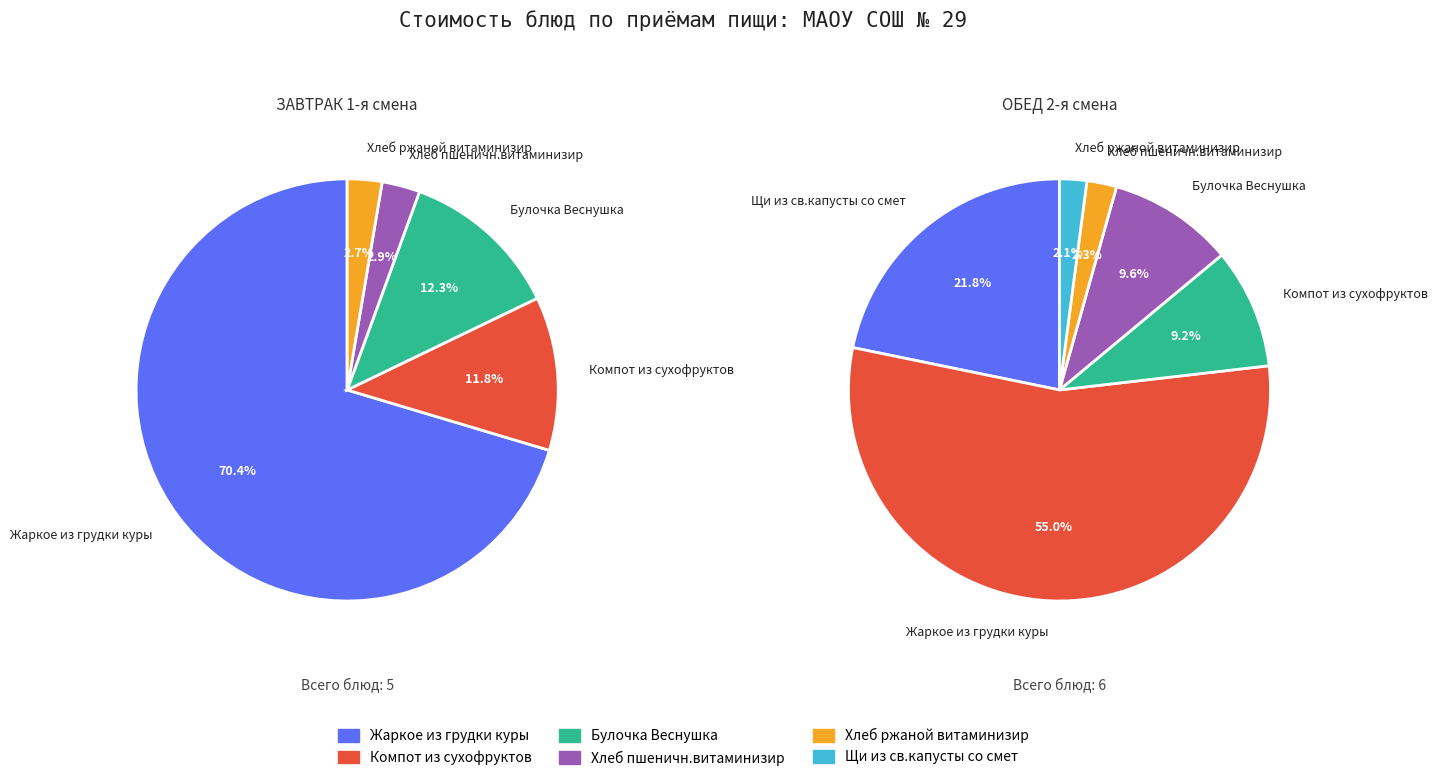

To the nearest percent, what is the difference between the Булочка Веснушка and Жаркое из грудки куры slice percentages?

58%